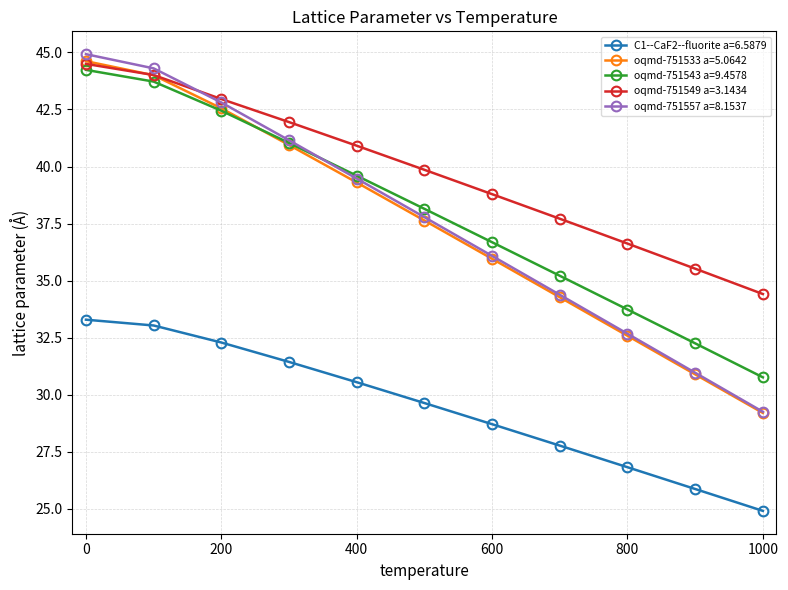

Which series has the widest spread of values?

oqmd-751557 a=8.1537